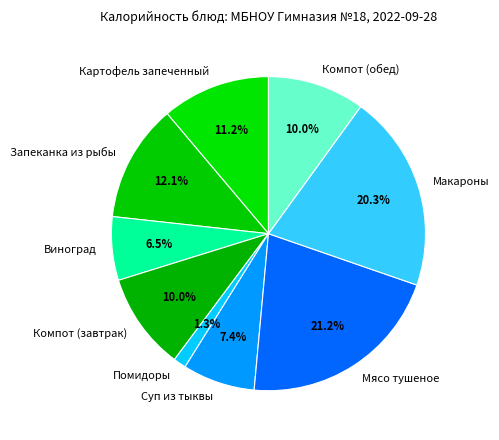

True or false: Запеканка из рыбы accounts for 1% of the total.

False